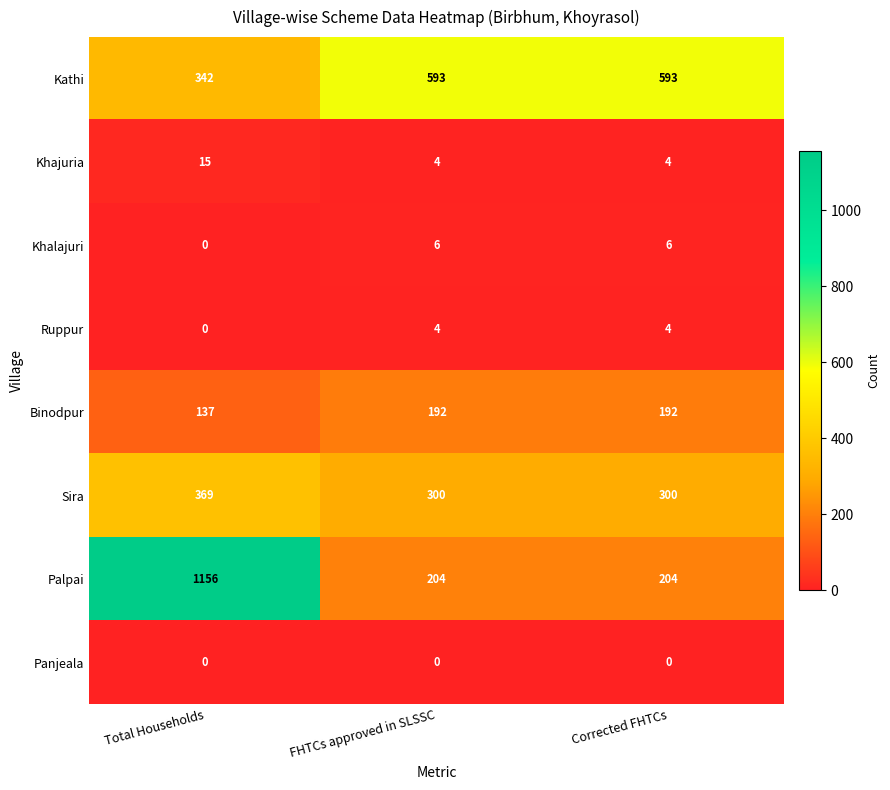

Between Total Households and Corrected FHTCs, which series saw the biggest shift?

Palpai